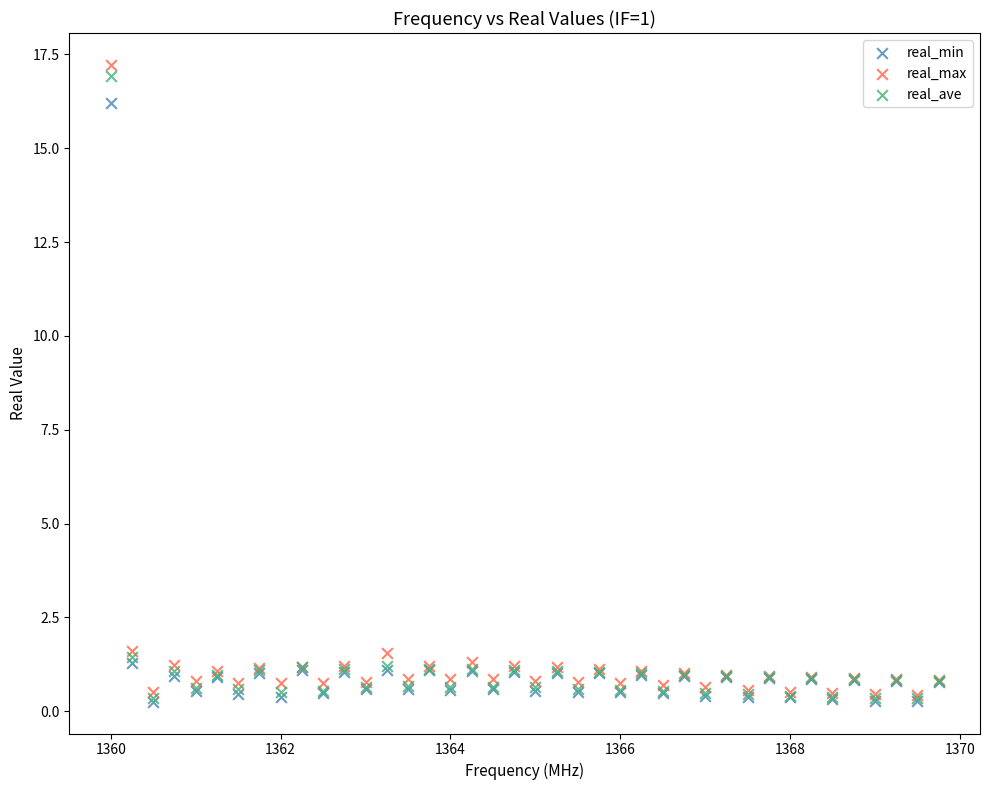

Which series has the widest spread of Y values?

real_max